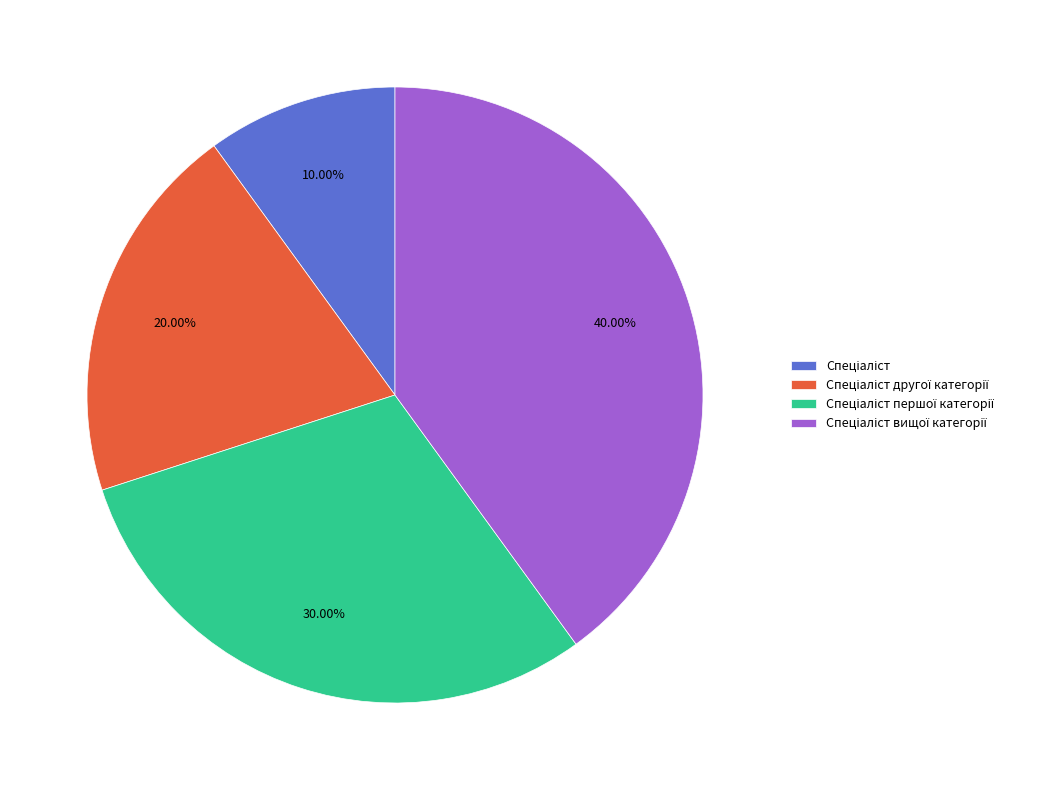

How many segments does this pie chart have?

4